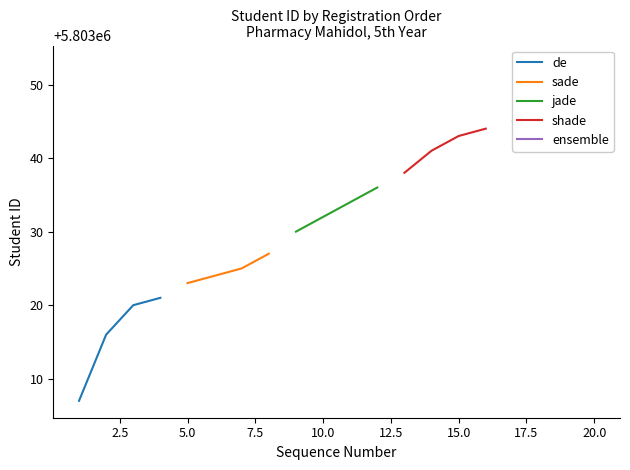

What is the value of the shade point at the 2nd from the left?

5803041